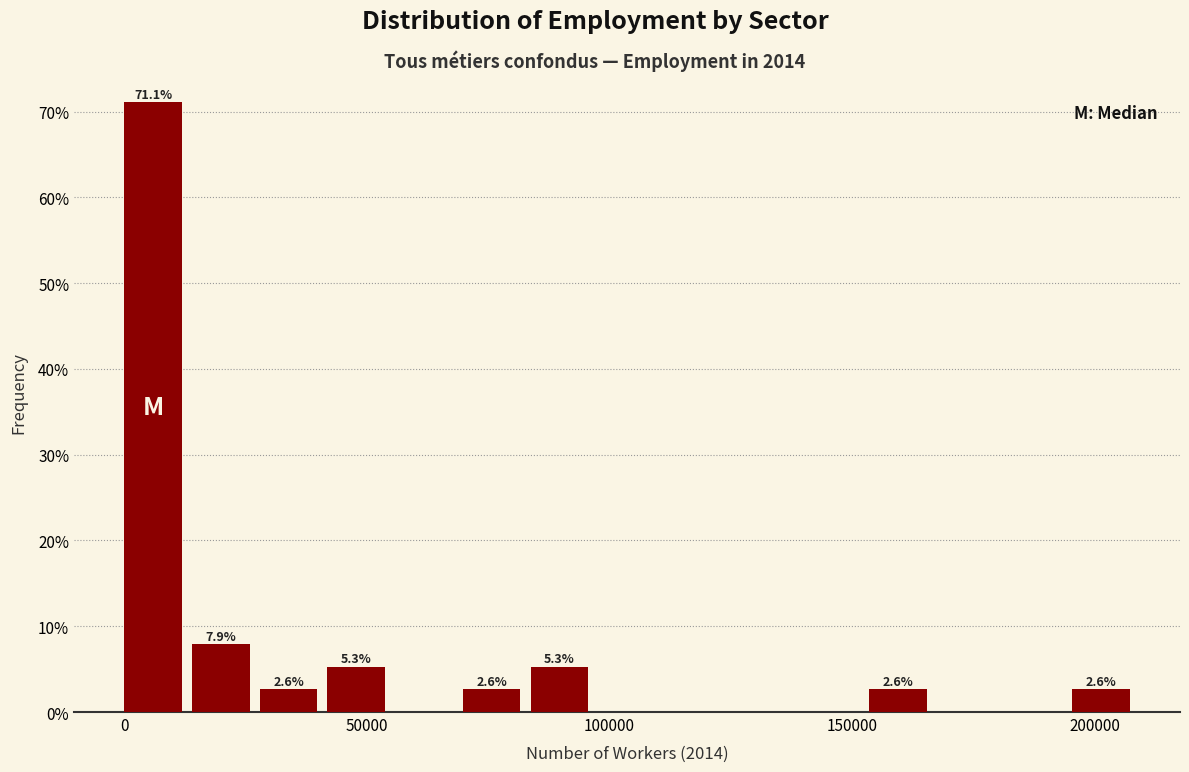

Read against the x-axis, roughly where is the centre of the tallest bar?

5000